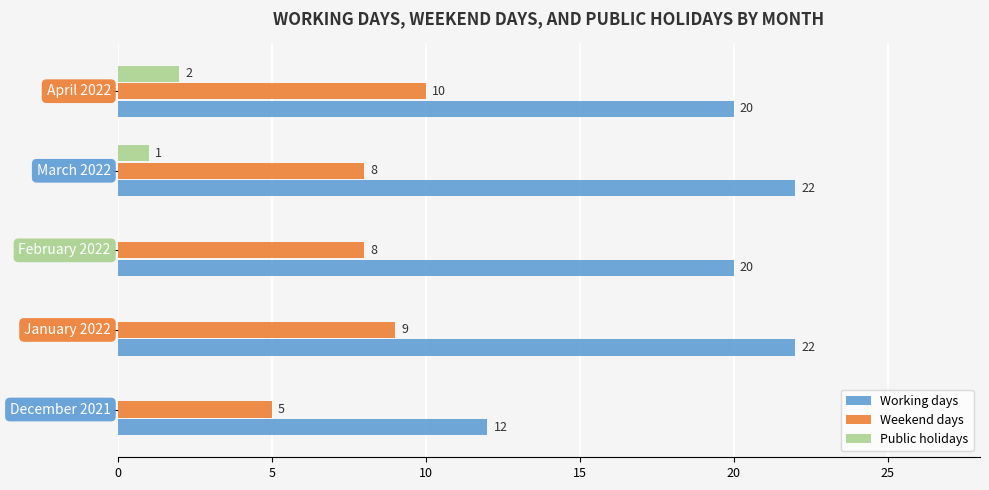

What is the average value of the Working days series?

19